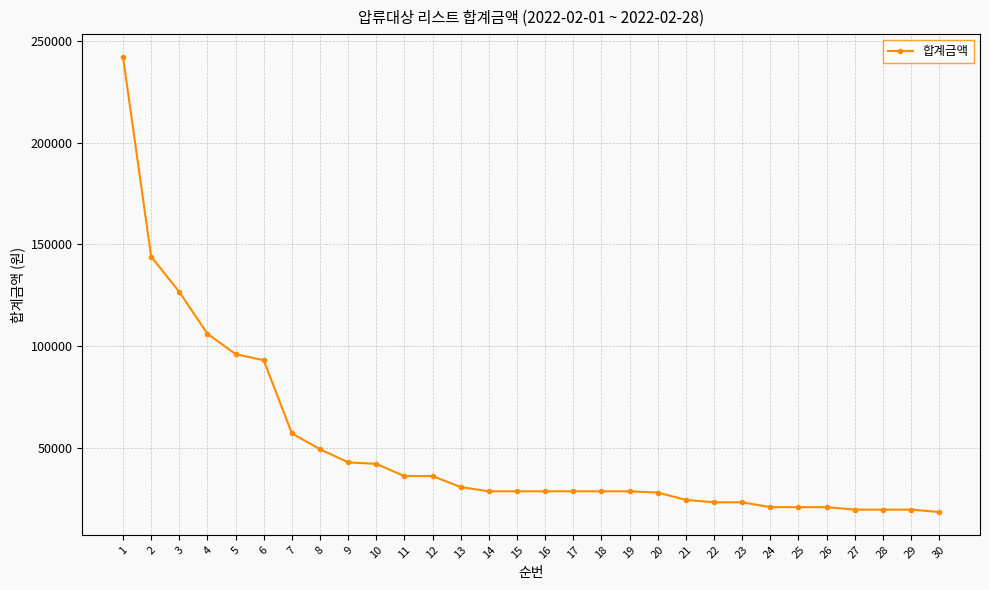

True or false: the data shows 20700 at 26.

True